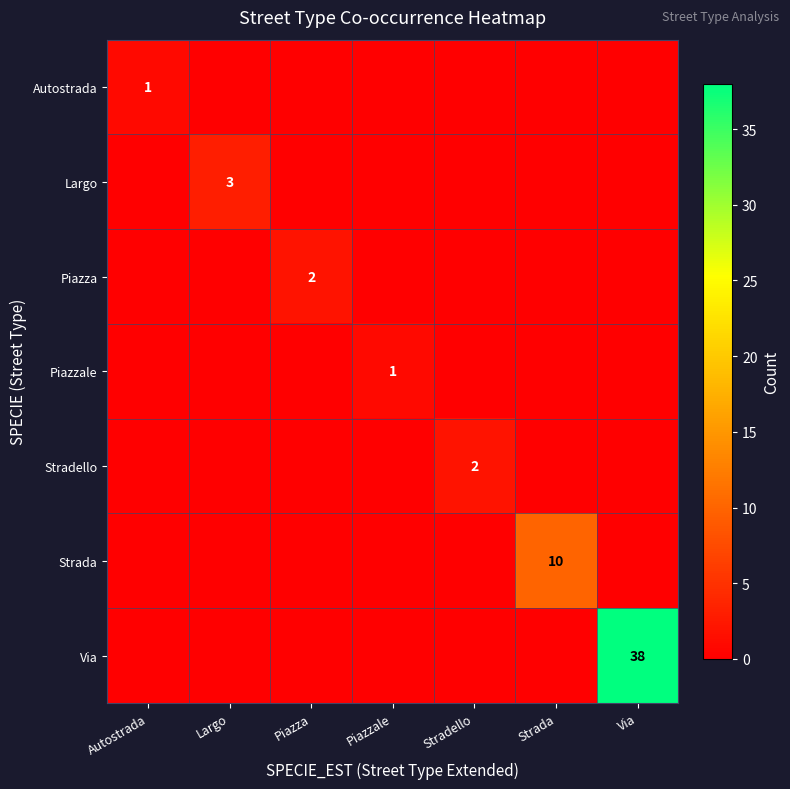

Is it true that Stradello equals 3 at Stradello?

False